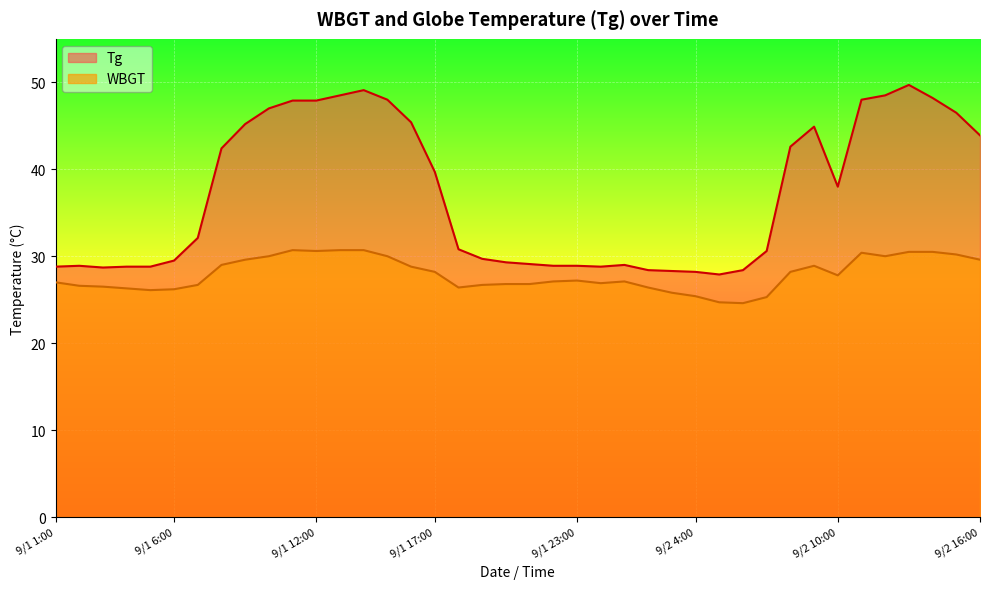

What is the sum of the WBGT values at 9/1 20:00 and 9/2 2:00?

53.2